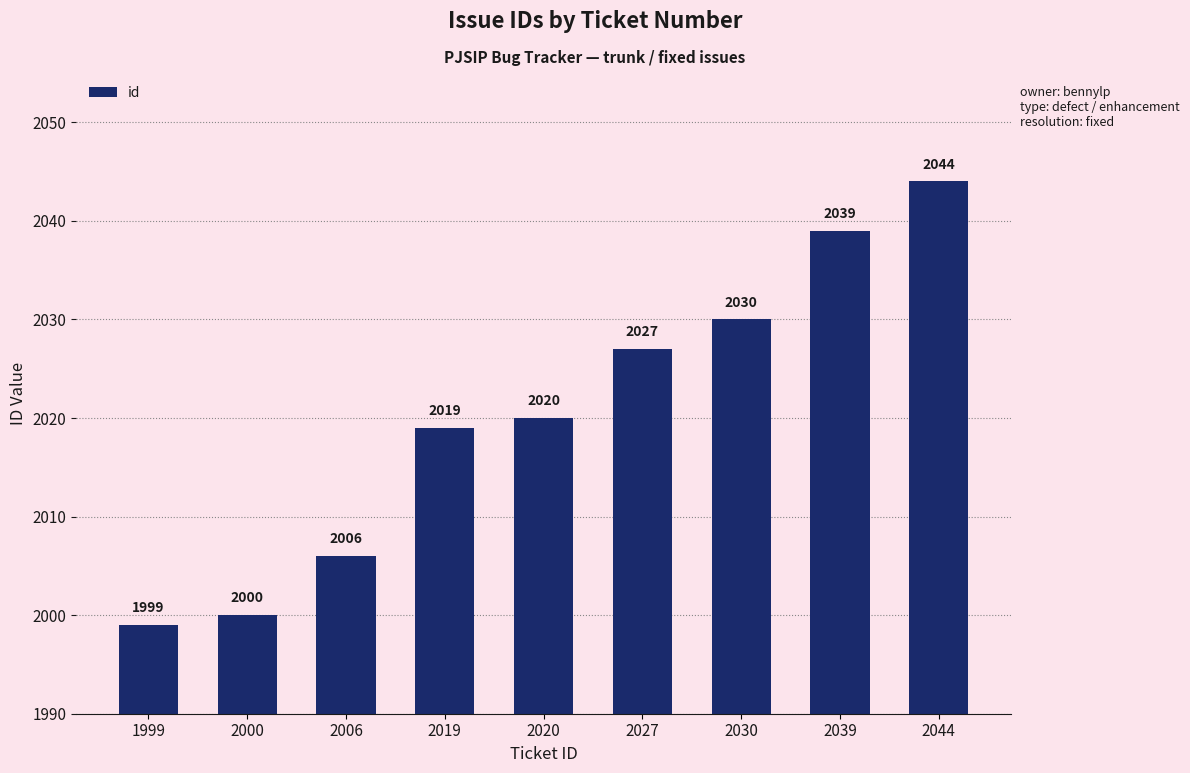

Rank the categories by value from highest to lowest.

2044, 2039, 2030, 2027, 2020, 2019, 2006, 2000, 1999